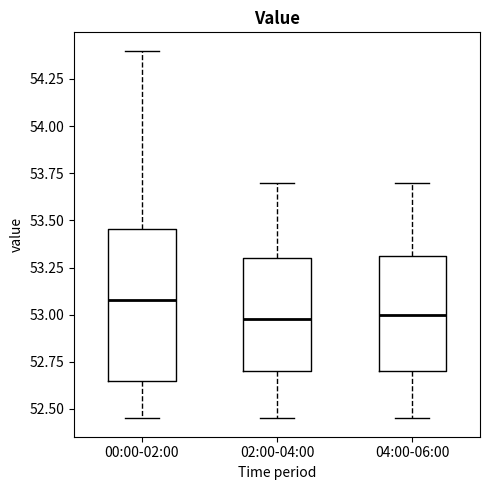

Where is the lower edge of the box for 04:00-06:00 on the y-axis? The values are not printed on the chart, so give them approximately, as read against the axis.

52.70